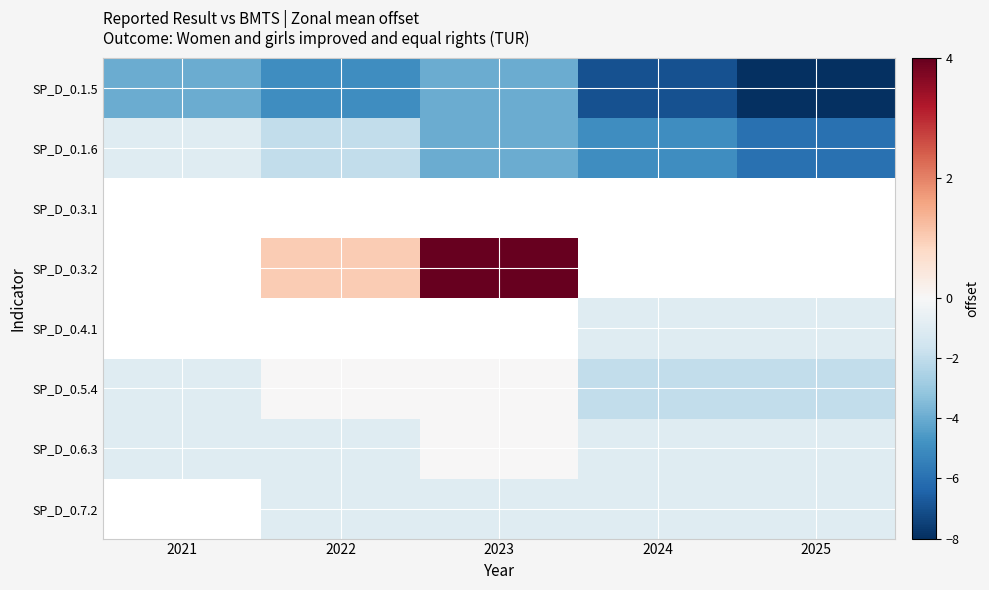

Reading left to right, extract all data points from this chart.

SP_D_0.1.5: 2021=-4	2022=-5	2023=-4	2024=-7	2025=-8
SP_D_0.1.6: 2021=-1	2022=-2	2023=-4	2024=-5	2025=-6
SP_D_0.3.1: 2021=0	2022=0	2023=0	2024=0	2025=0
SP_D_0.3.2: 2021=0	2022=1	2023=4	2024=0	2025=0
SP_D_0.4.1: 2021=0	2022=0	2023=0	2024=-1	2025=-1
SP_D_0.5.4: 2021=-1	2022=0	2023=0	2024=-2	2025=-2
SP_D_0.6.3: 2021=-1	2022=-1	2023=0	2024=-1	2025=-1
SP_D_0.7.2: 2021=0	2022=-1	2023=-1	2024=-1	2025=-1